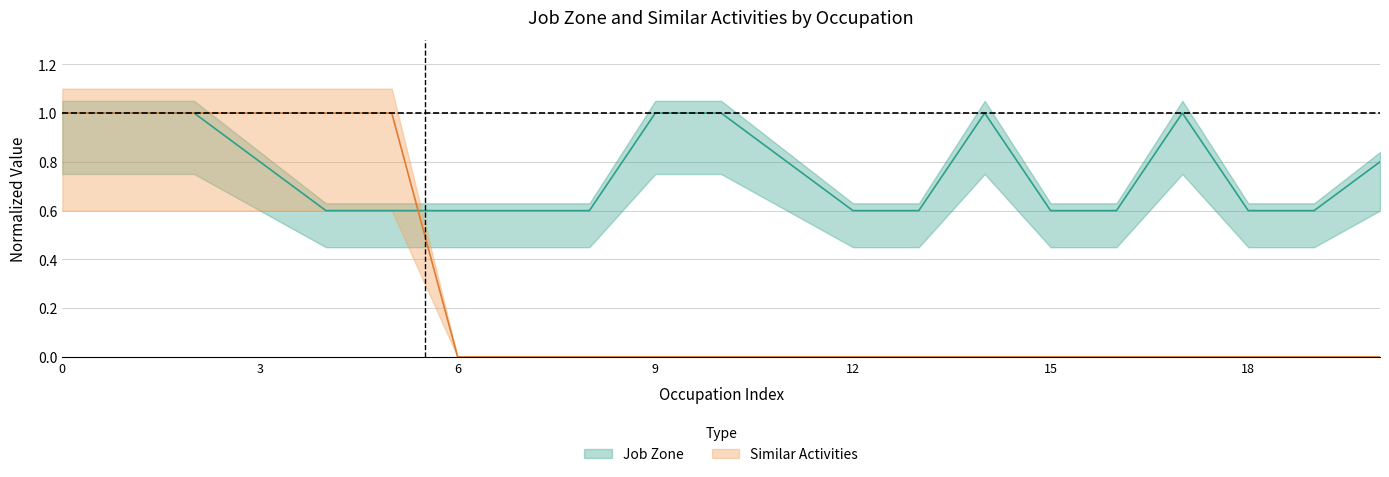

What are all the series names shown in the legend?

Job Zone, Similar Activities